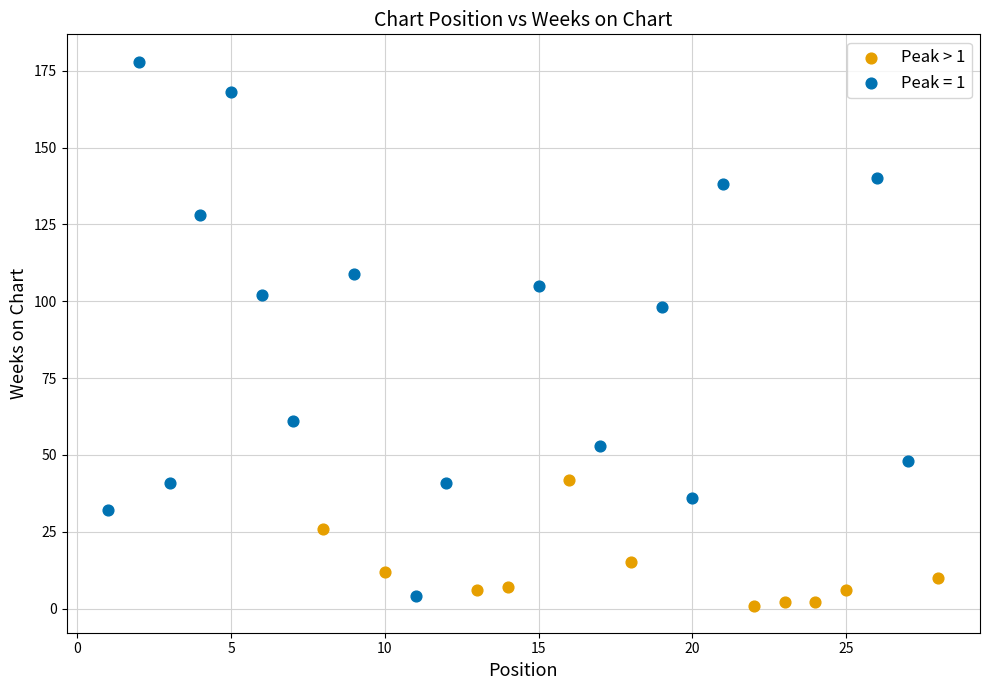

Which series contains the highest Y value?

Peak = 1